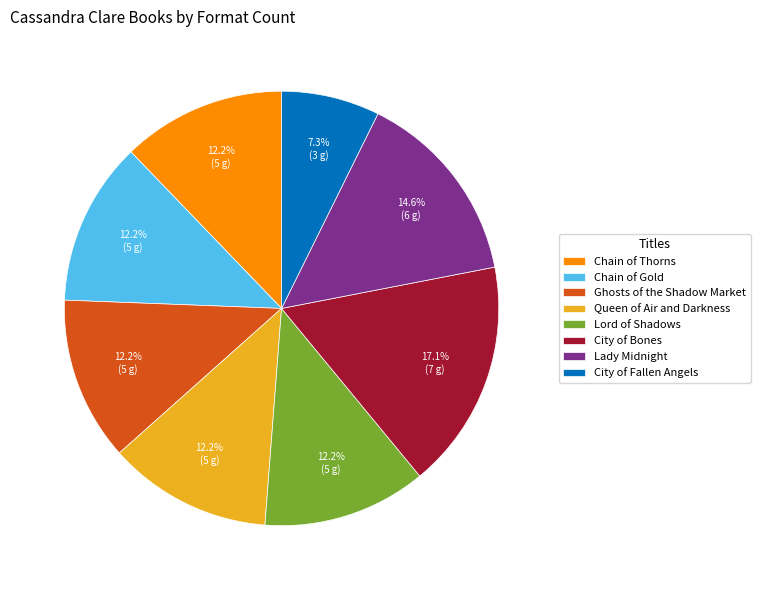

What percentage is the Ghosts of the Shadow Market slice, to the nearest percent?

12%